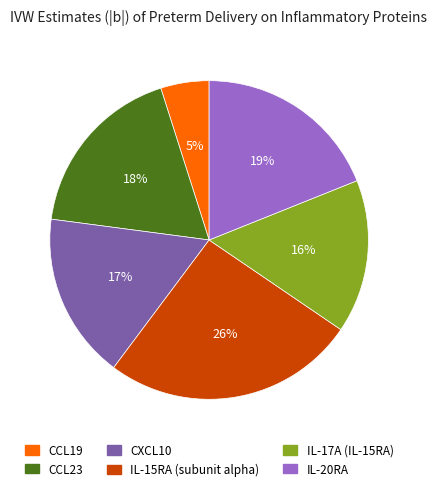

Count the number of slices in the pie.

6